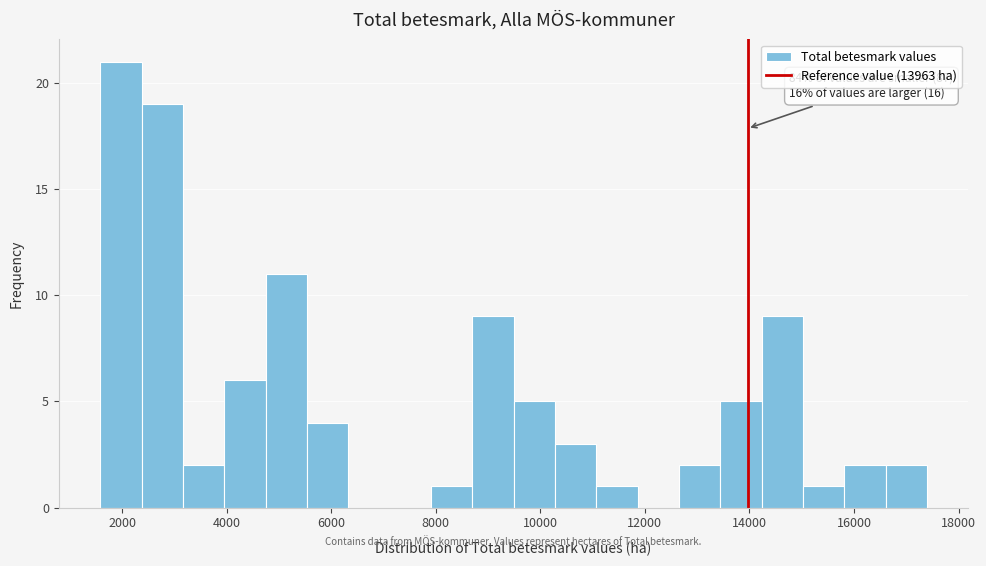

Read against the x-axis, roughly where is the centre of the tallest bar?

2000